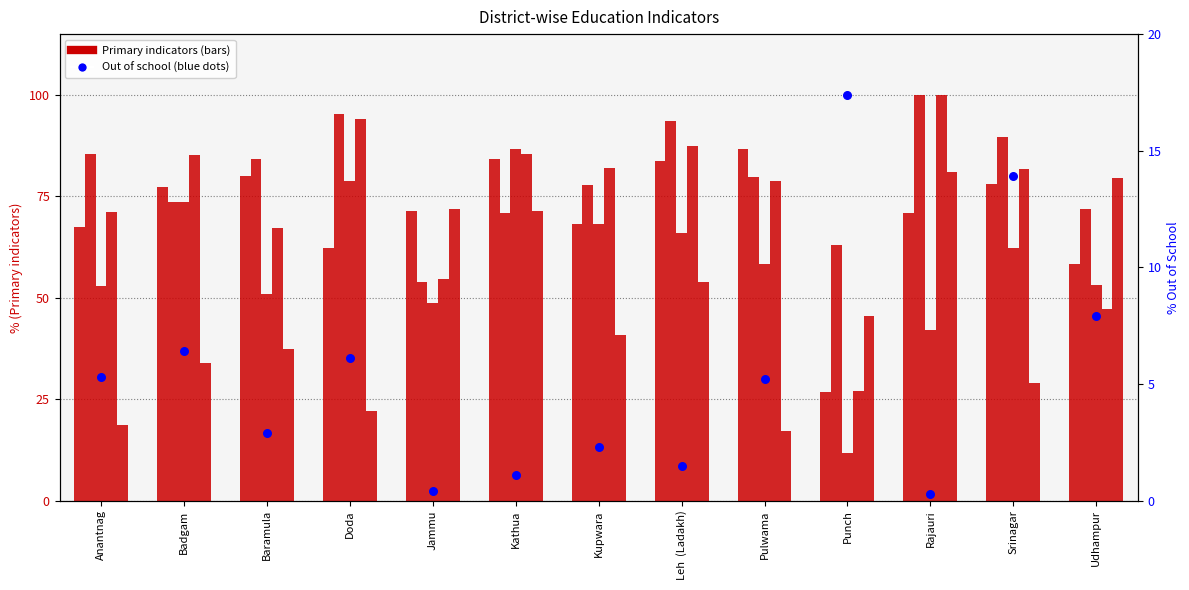

At how many categories does at least one series exceed 40?

13